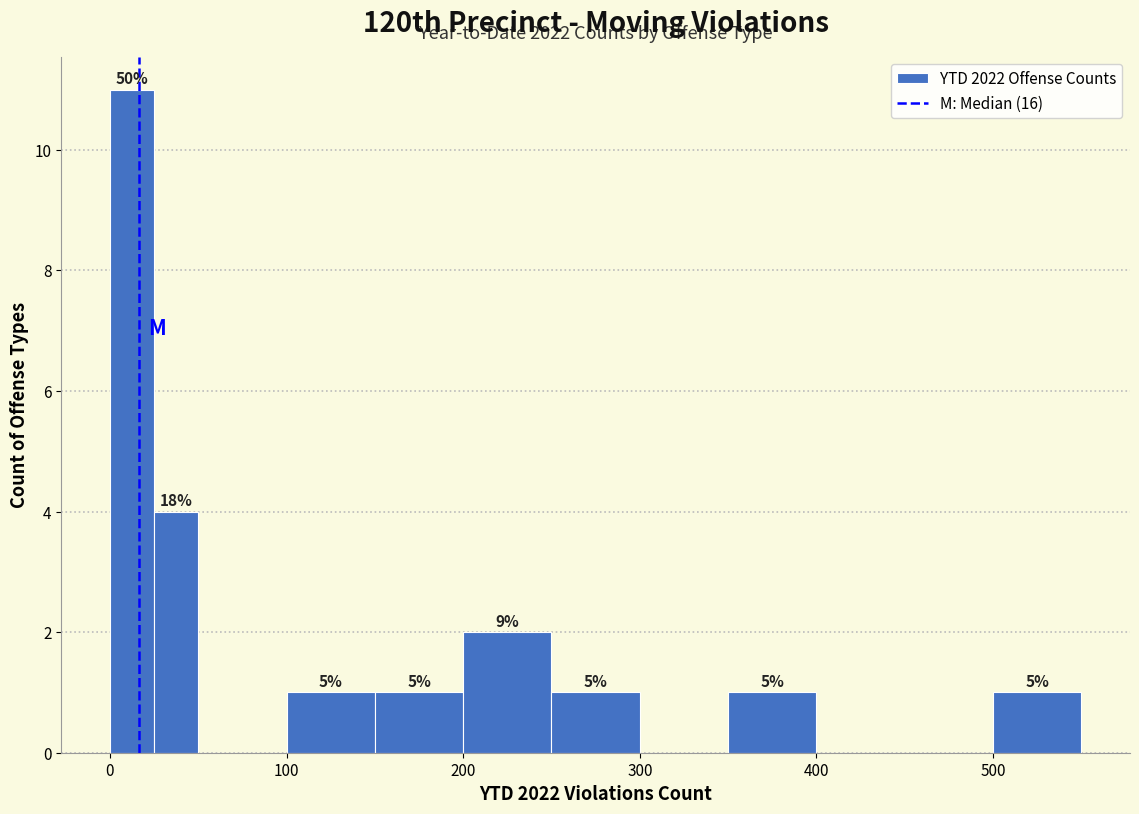

Around what value on the x-axis is the tallest bar? Give the approximate position of its centre, as read against the axis.

10